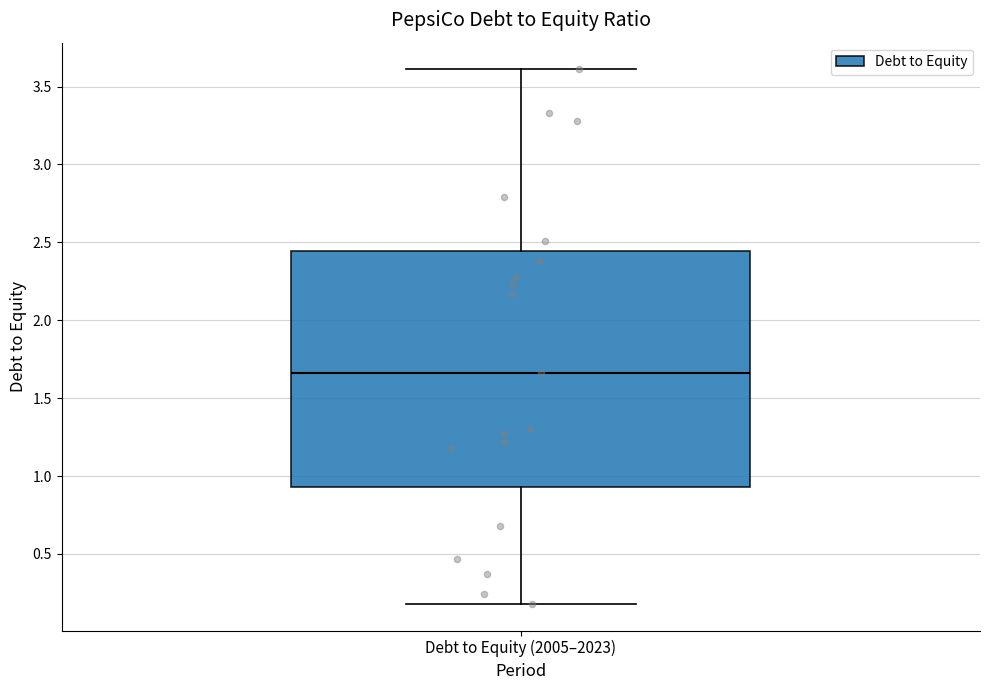

Read this box plot against the y-axis: the position of the median line, the range covered by the box, and the ends of both whiskers. The values are not printed on the chart, so give them approximately, as read against the axis.

median 1.65, box 0.95 to 2.45, whiskers 0.20 to 3.60